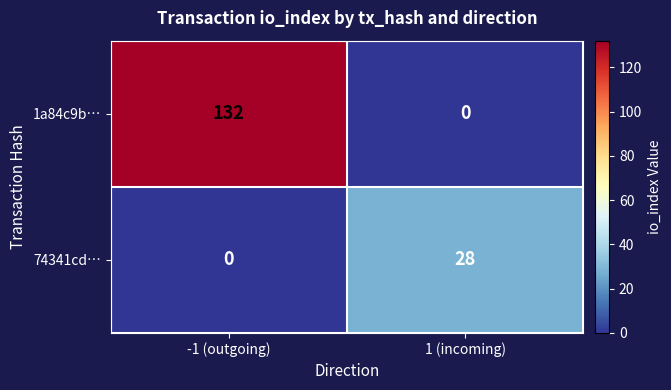

At which label does 1a84c9b… reach its minimum?

1 (incoming)